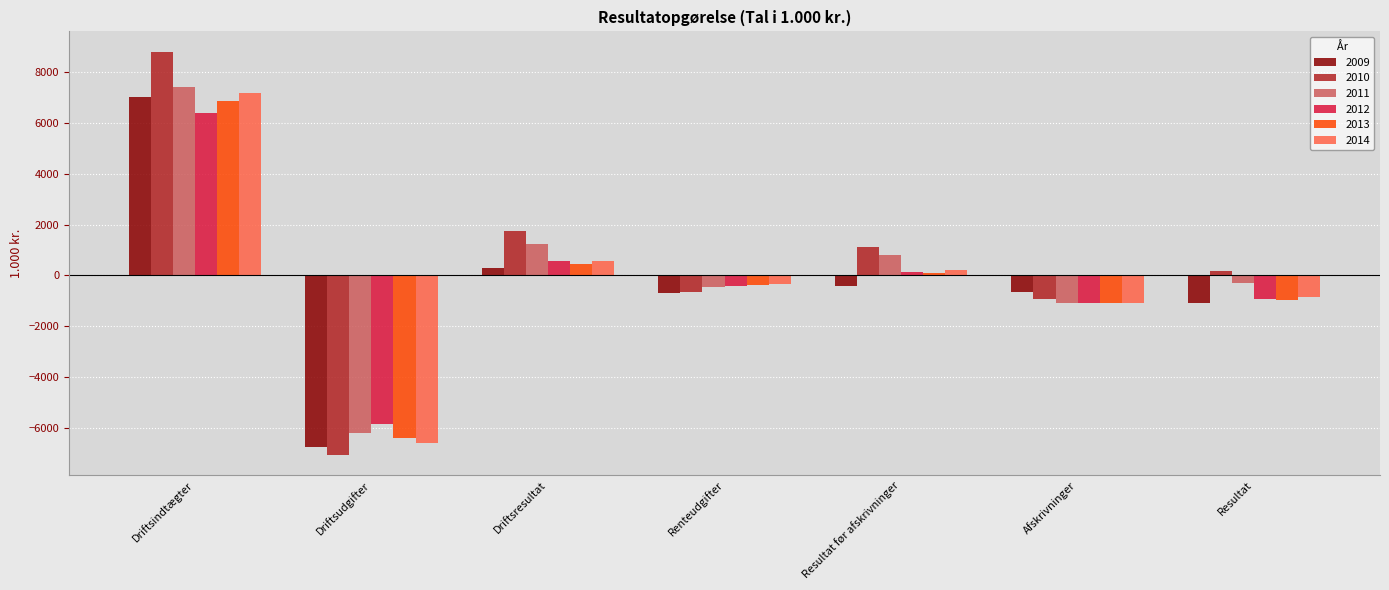

What is the sum of all 2010 values?

3185.1